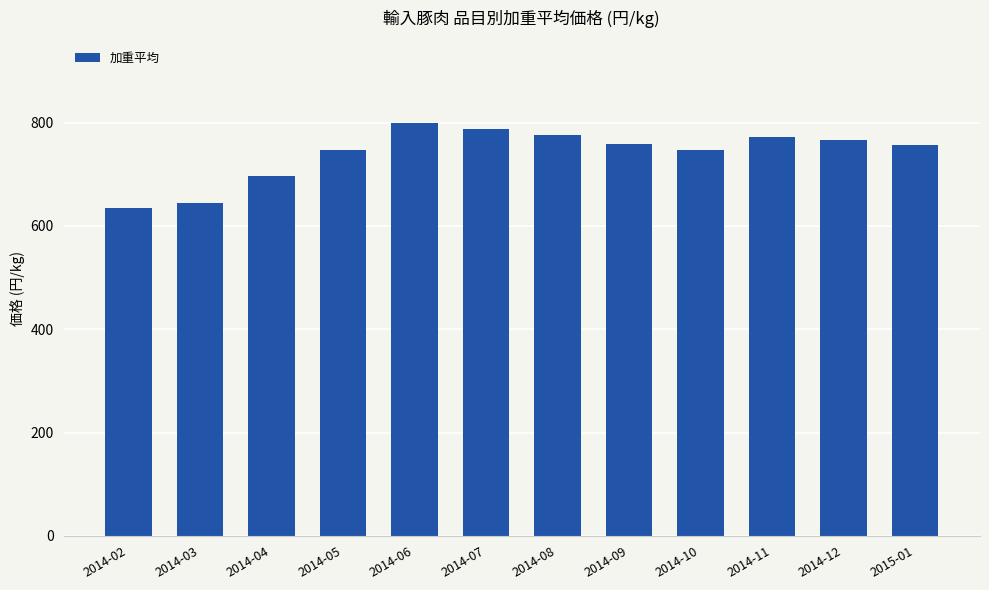

What is the change in value from 2014-12 to 2015-01?

-9.9